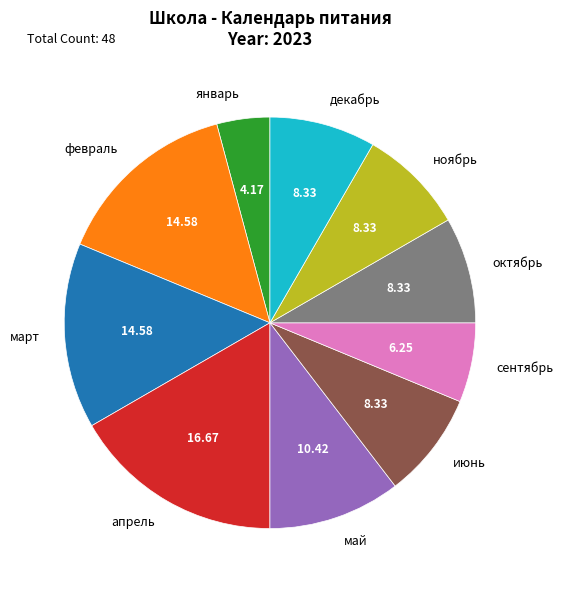

Is it true that ноябрь is 1% of the pie?

False